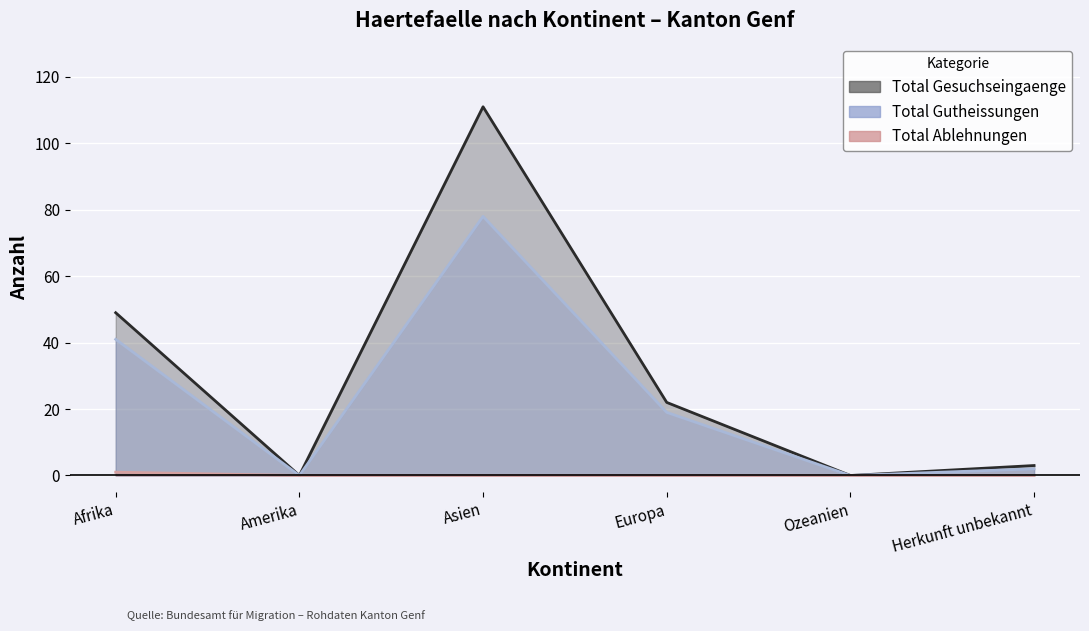

True or false: Total Gesuchseingaenge and Total Gutheissungen intersect in this chart.

False